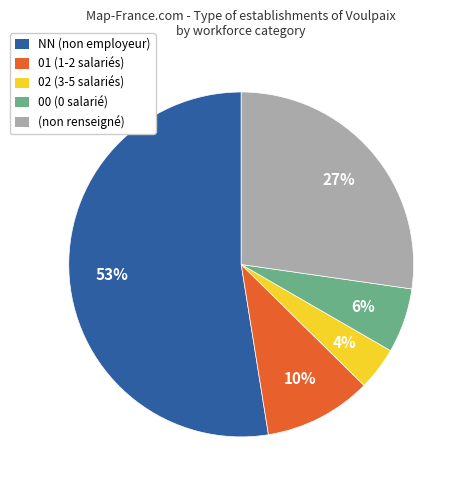

True or false: NN (non employeur) accounts for 59% of the total.

False